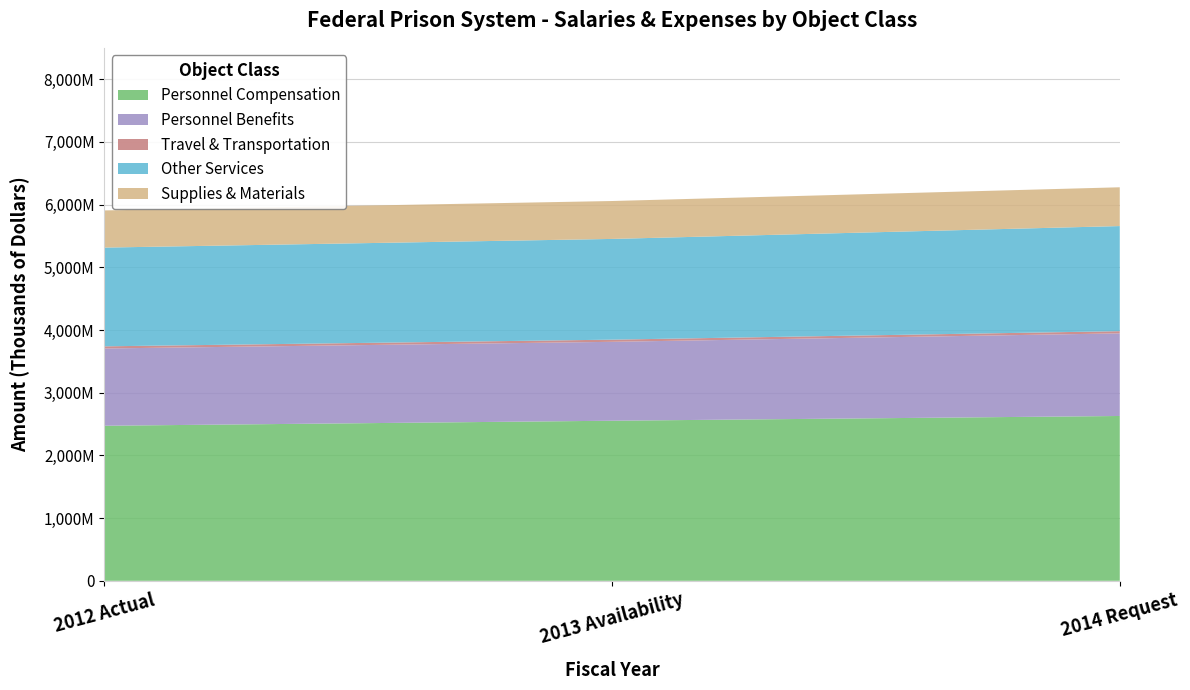

Reading left to right, list all the values displayed in this chart.

Personnel Compensation: 2012 Actual=2472676	2013 Availability=2552895	2014 Request=2628530
Personnel Benefits: 2012 Actual=1232347	2013 Availability=1258350	2014 Request=1317878
Travel & Transportation: 2012 Actual=34194	2013 Availability=34600	2014 Request=34859
Other Services: 2012 Actual=1574966	2013 Availability=1606524	2014 Request=1676260
Supplies & Materials: 2012 Actual=592700	2013 Availability=604600	2014 Request=618552